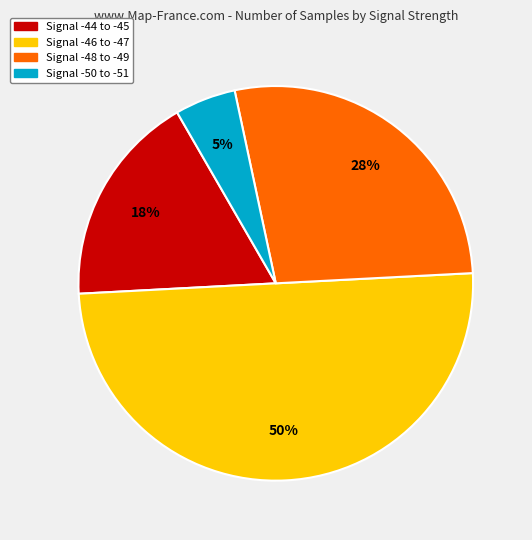

How many slices are in this pie chart?

4